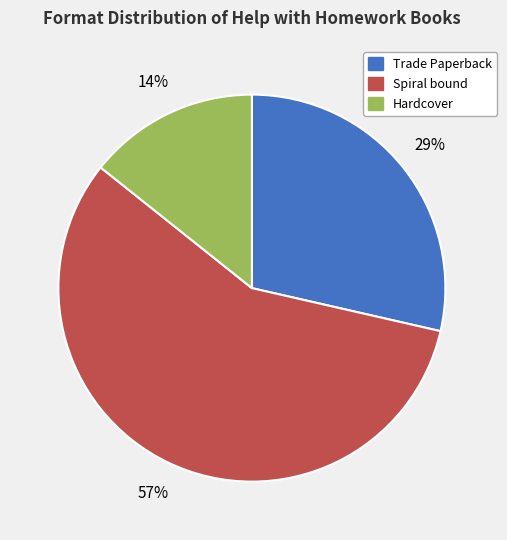

How many slices are in this pie chart?

3